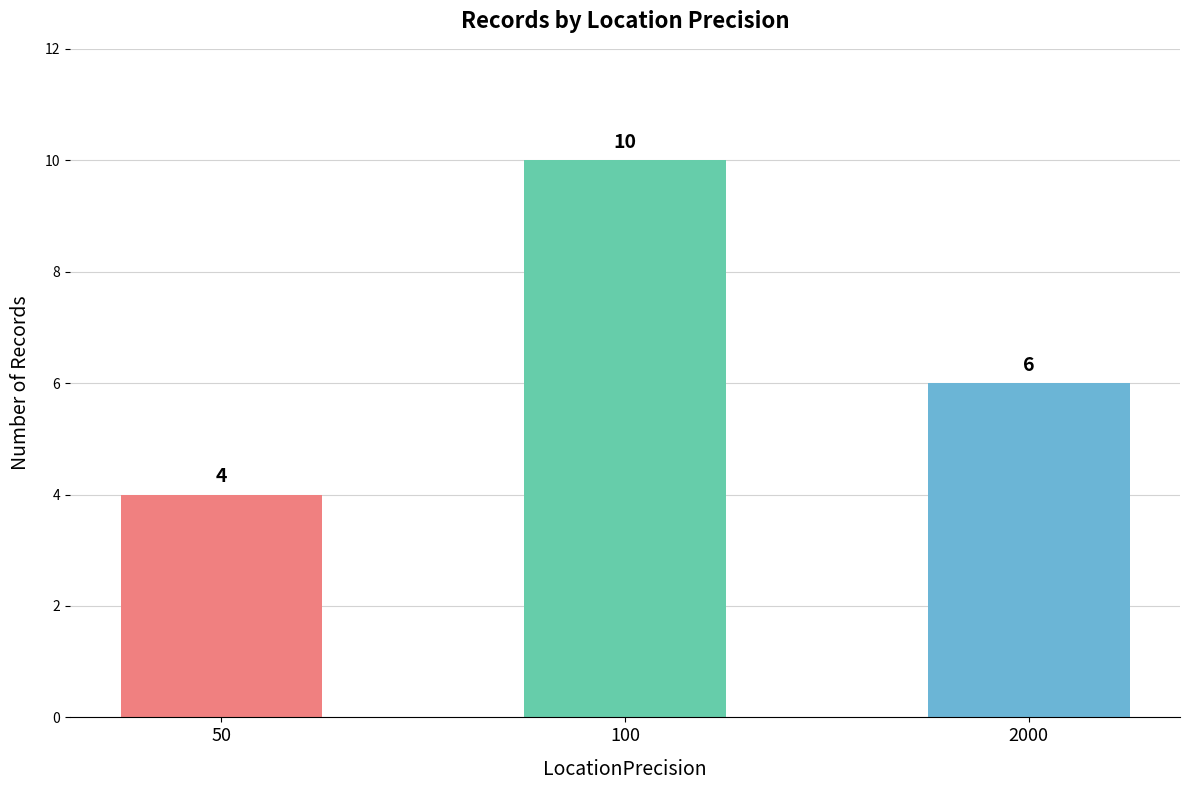

Is it true that the value at 50 is 2?

False